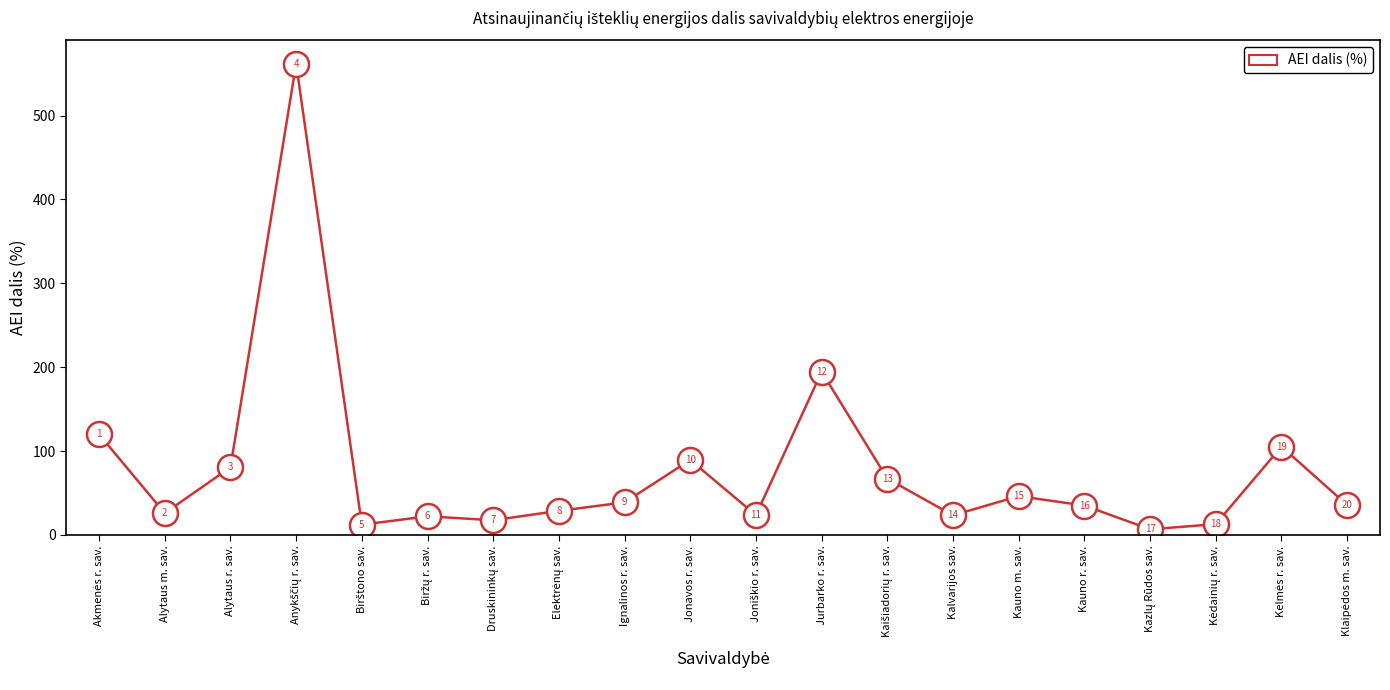

How many interior local valleys (lower than both neighbors) does the data have?

6